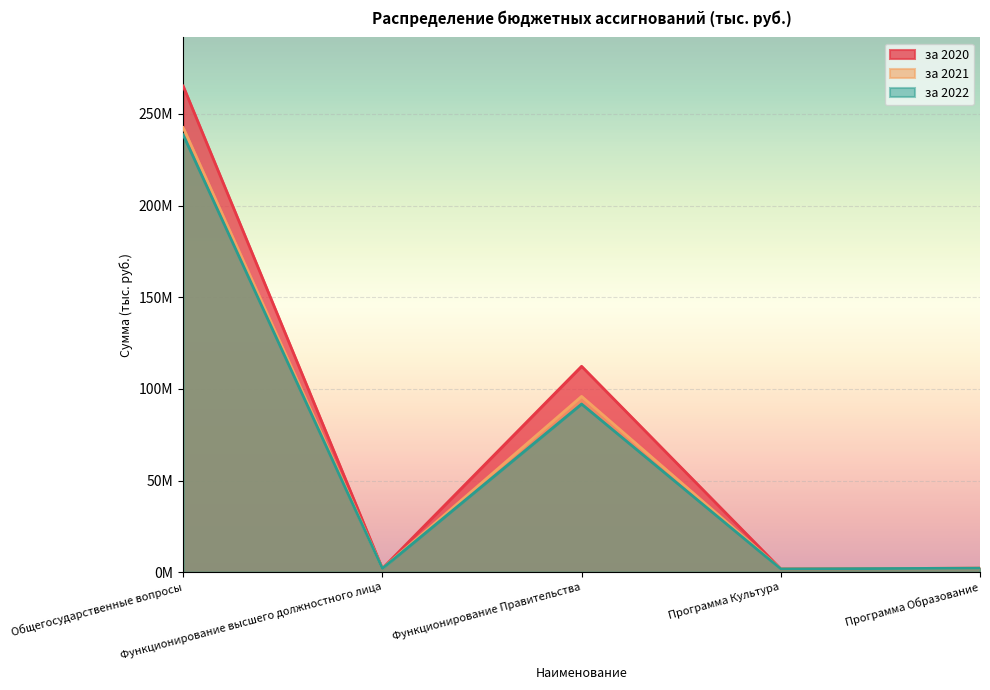

What is the average value of the за 2020 series?

76685205.9